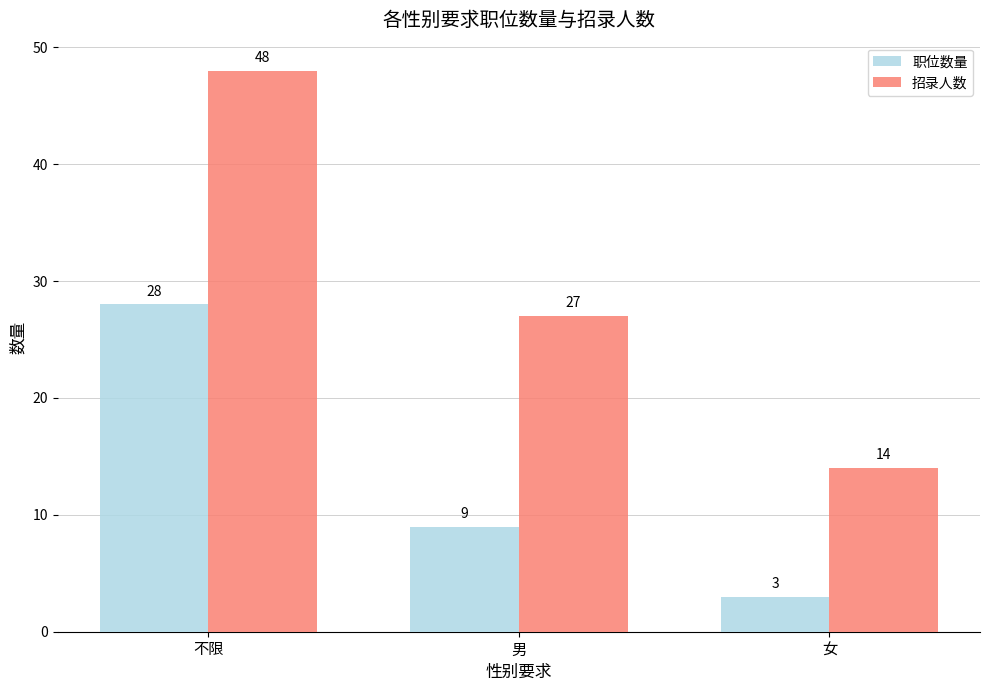

Count the number of categories in the chart.

3